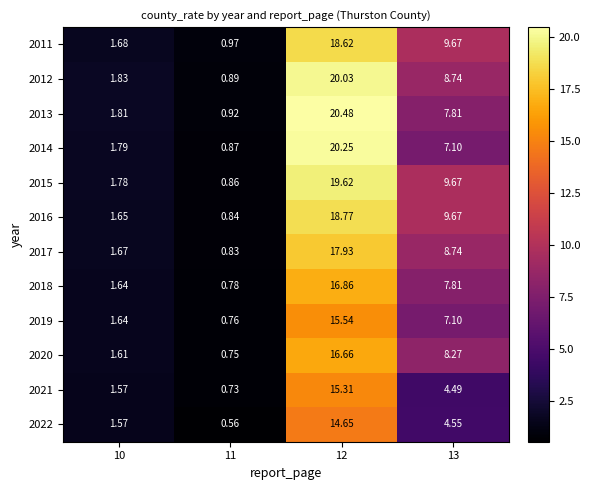

At how many categories does at least one series exceed 20?

1